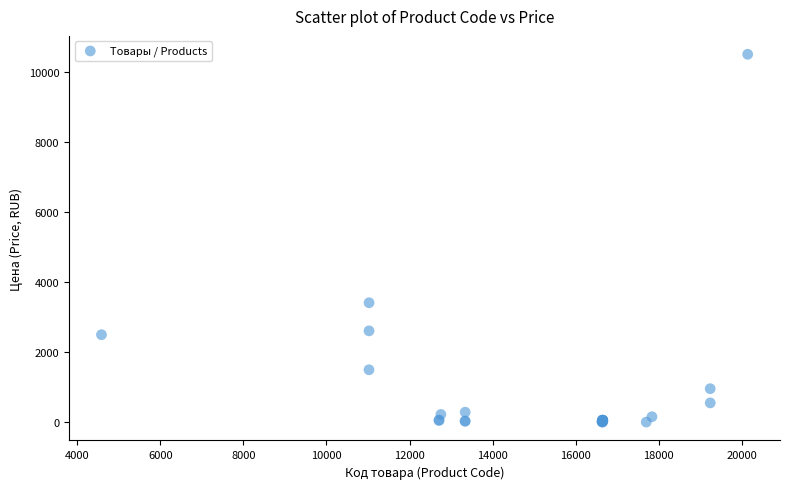

What Y value in the scatter plot is closest to 5254?

3412